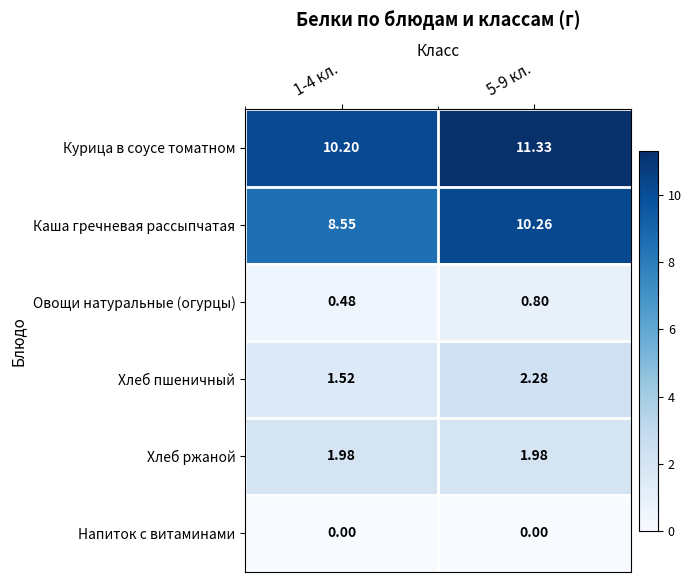

Which category has the highest value across all series?

5-9 кл.